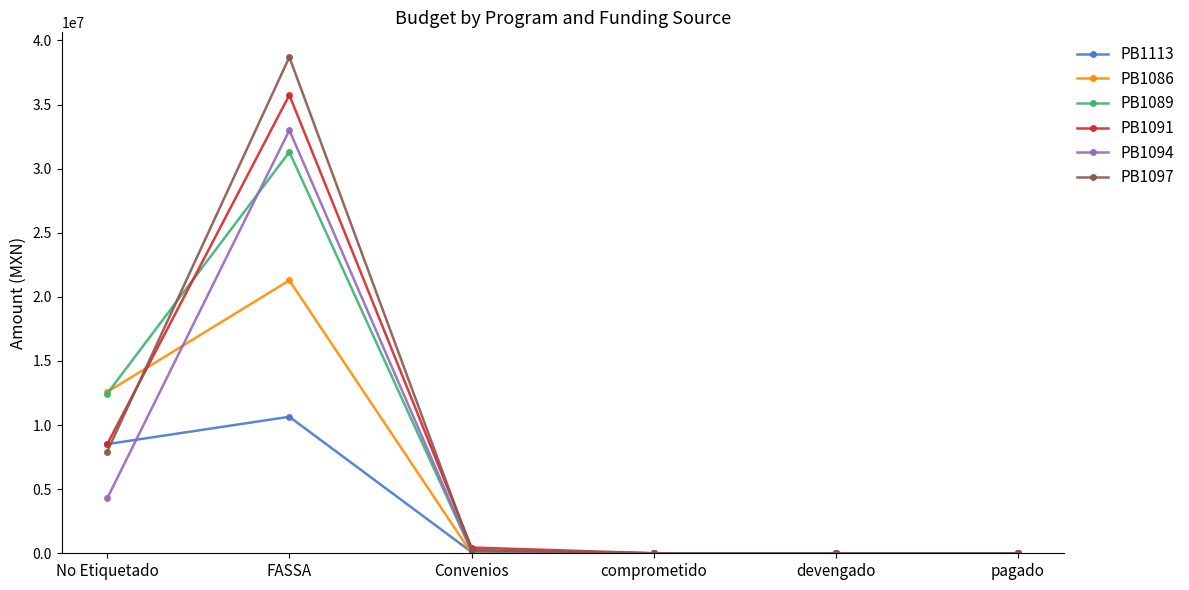

What is the label of the 2nd point from the right?

devengado